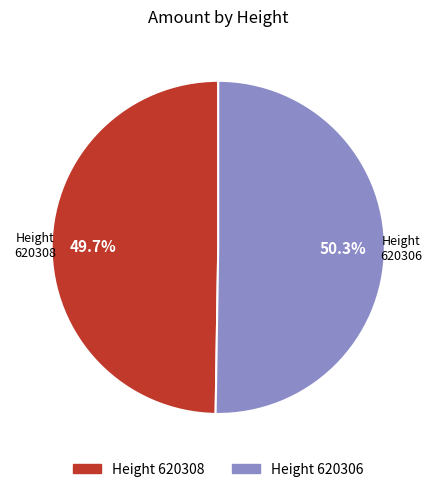

What is the largest slice in the pie chart?

Height 620306